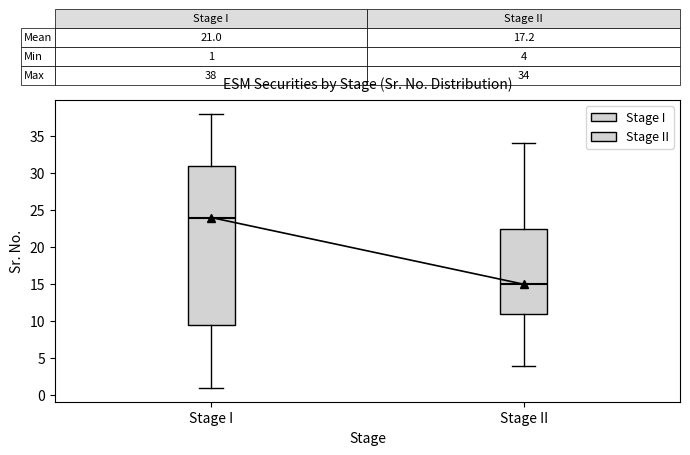

Comparing the boxes themselves (not the whiskers), which one is the tallest?

Stage I